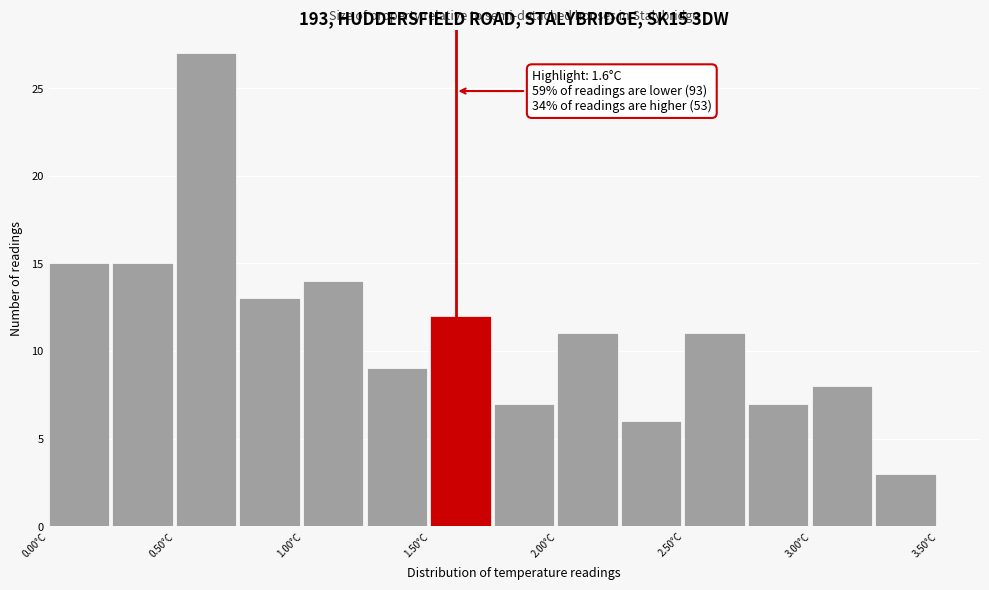

Over which range of the x-axis is the bar tallest?

0.50 to 0.75